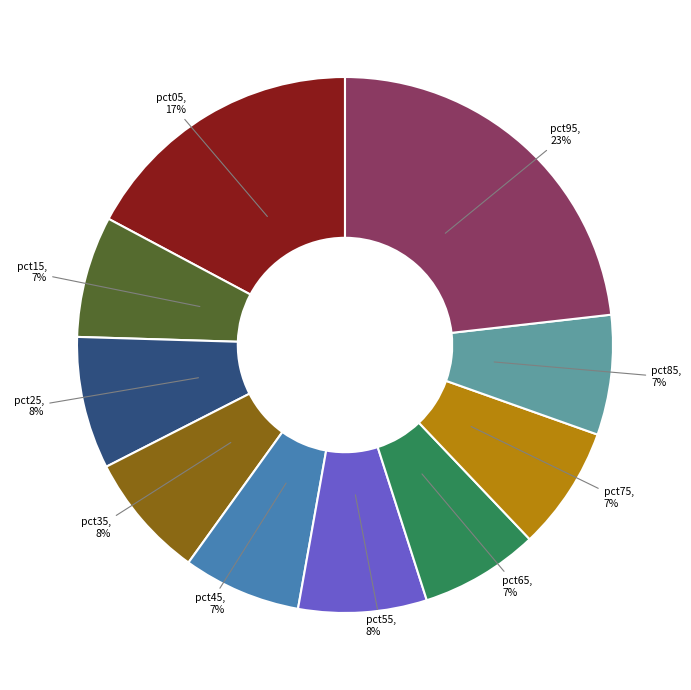

Which category has the biggest portion of the pie?

pct95